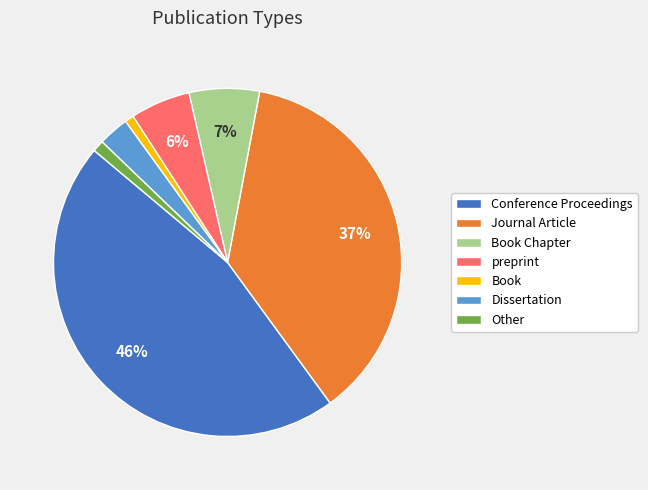

True or false: Conference Proceedings accounts for 33% of the total.

False